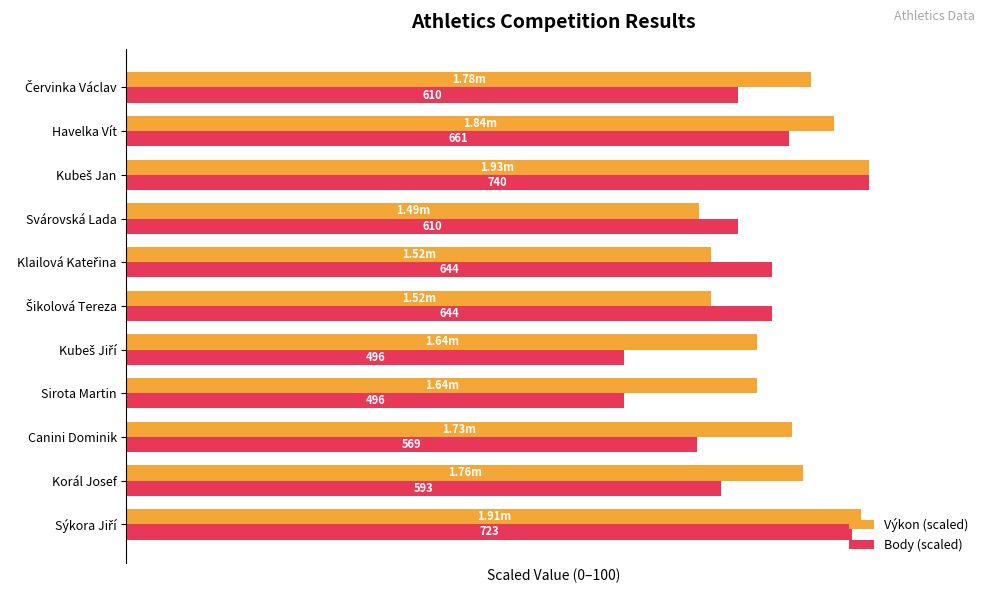

Rank the series by their average value, from lowest to highest.

Body (scaled), Výkon (scaled)